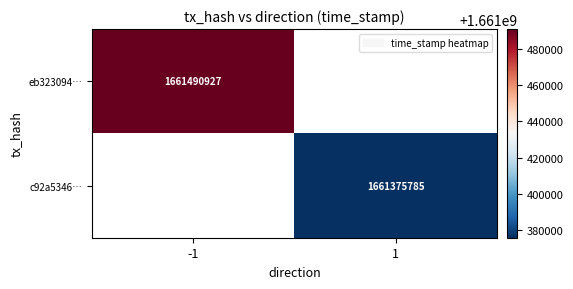

The value of c92a5346… at 1 is 2962678077. True or false?

False